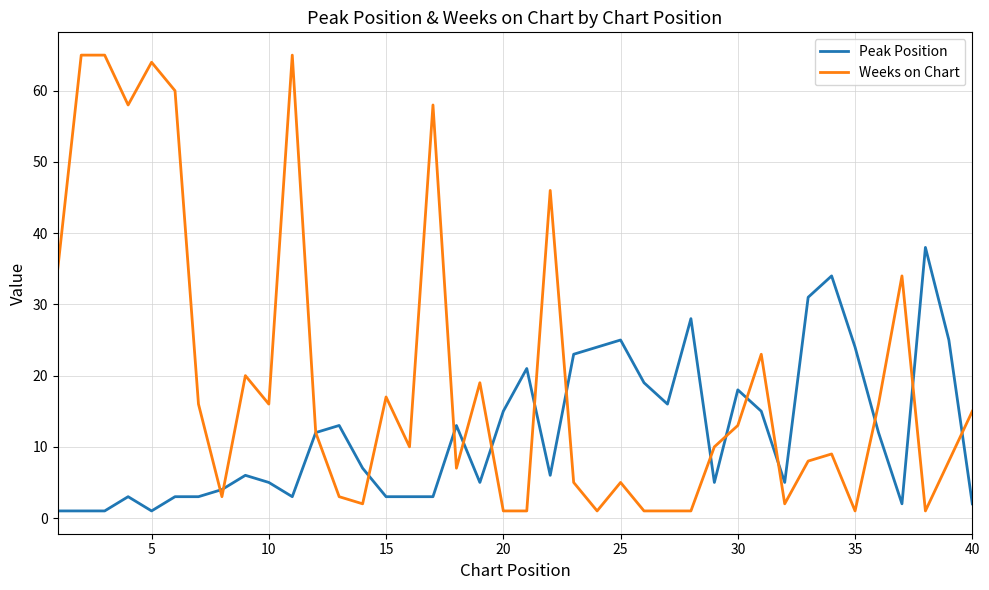

Which series has the widest spread of values?

Weeks on Chart